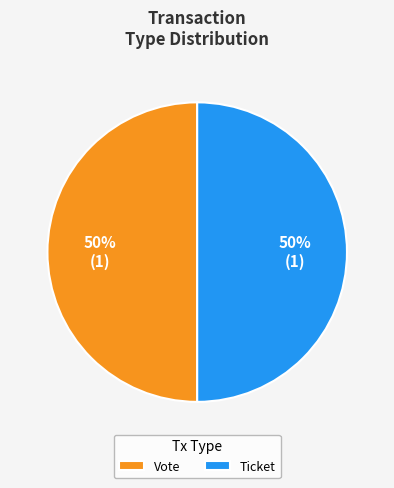

Combined, do Ticket and Vote account for over 50%?

Yes